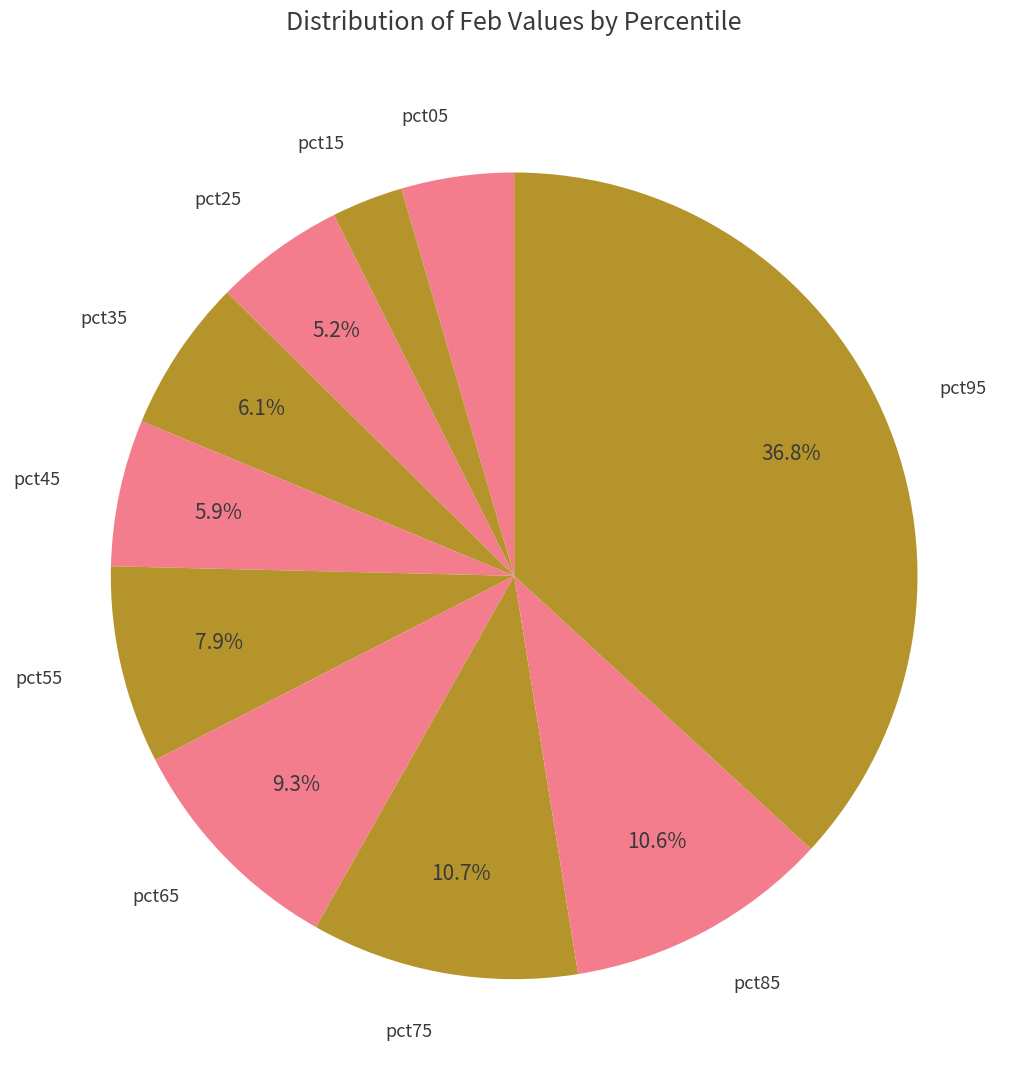

How many segments does this pie chart have?

10